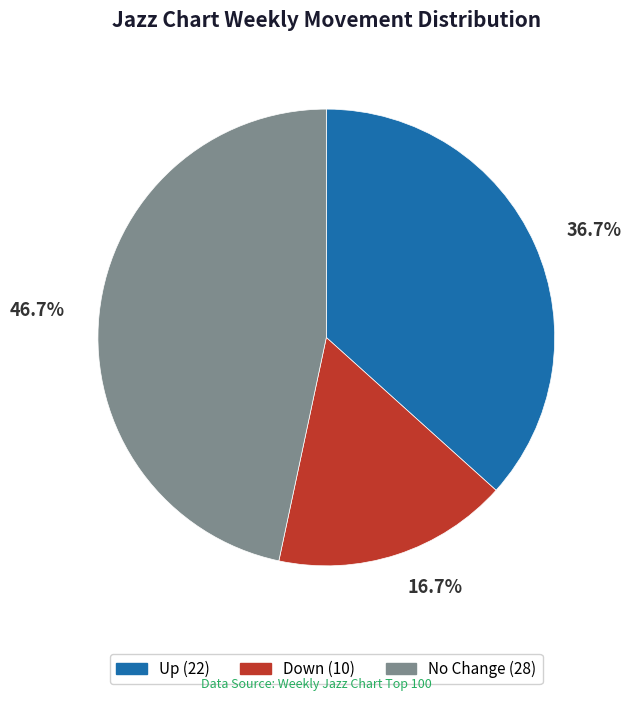

Is there any slice that represents more than half of the pie?

No